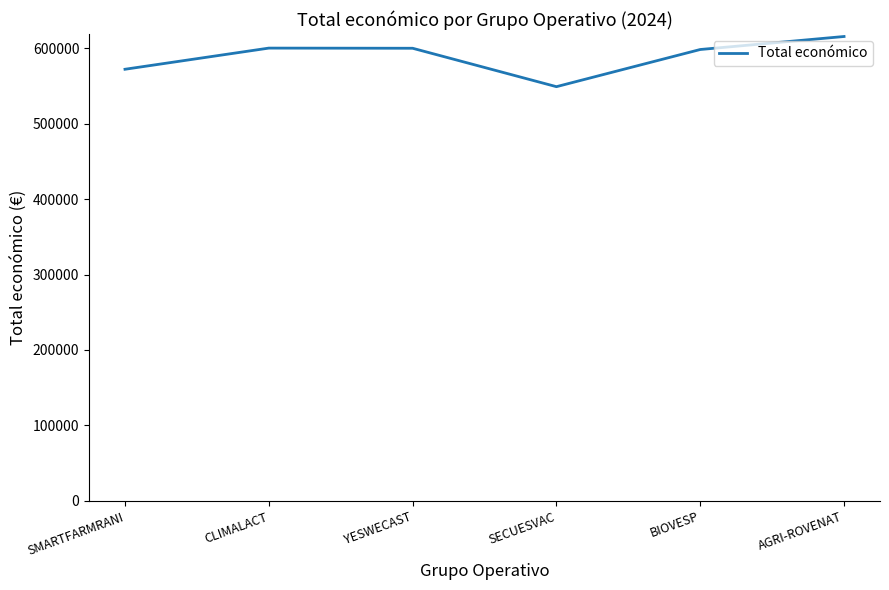

True or false: the data has more than 2 interior local peaks.

False